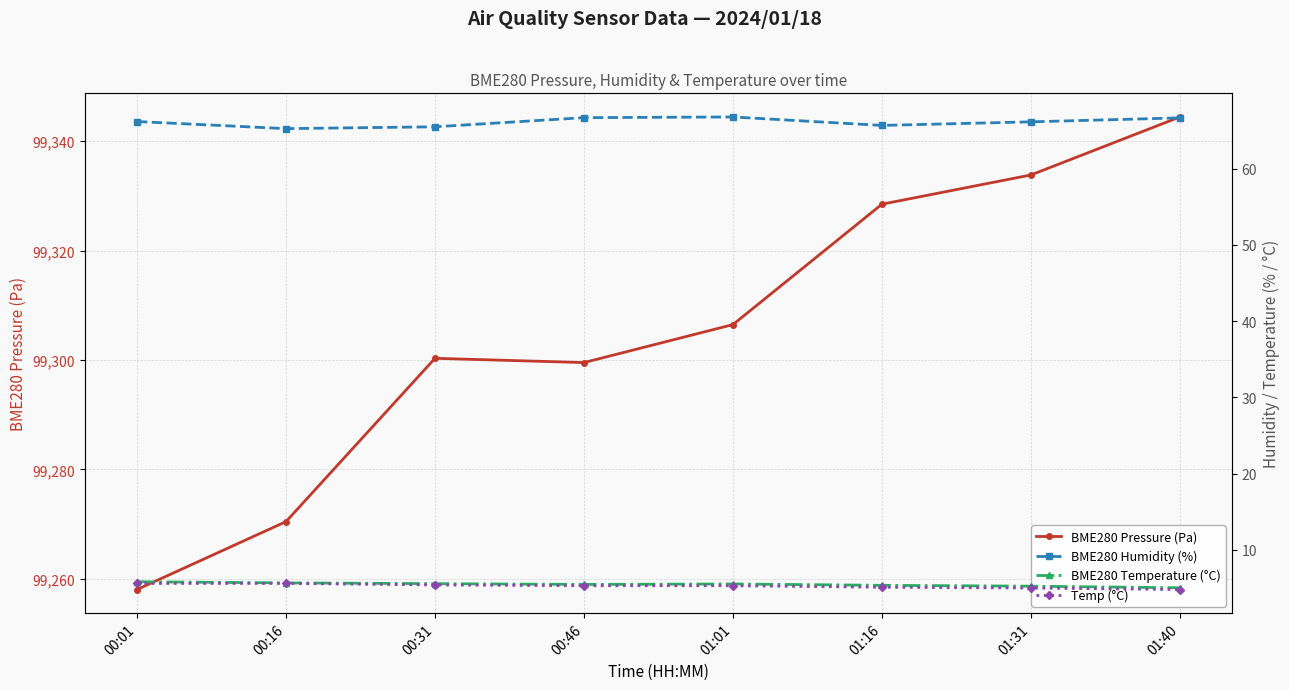

What is the value of the Temp (°C) point at the 4th from the left?

5.3